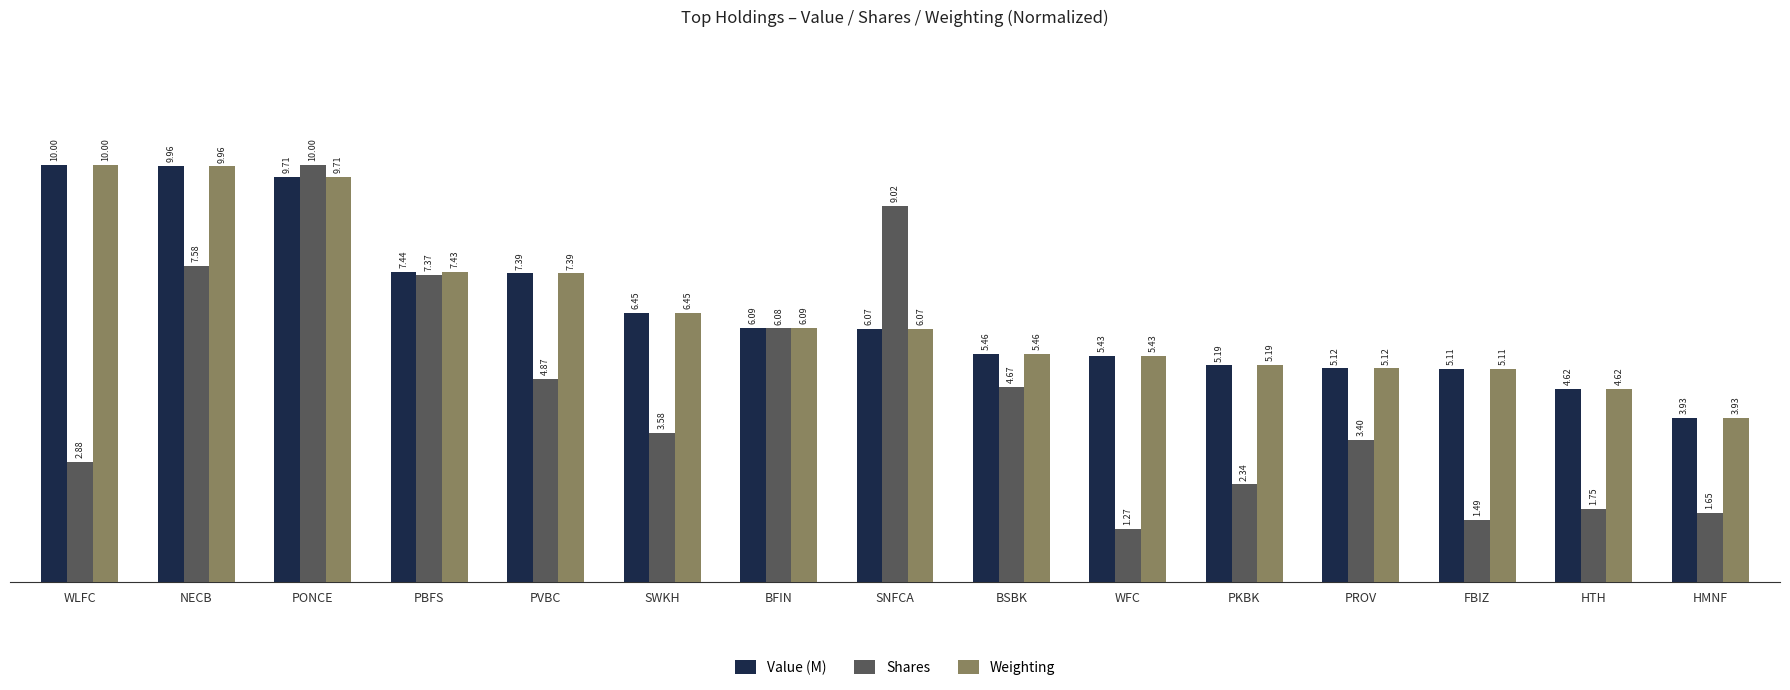

The Value (M) series shows 10.0 at NECB. True or false?

True